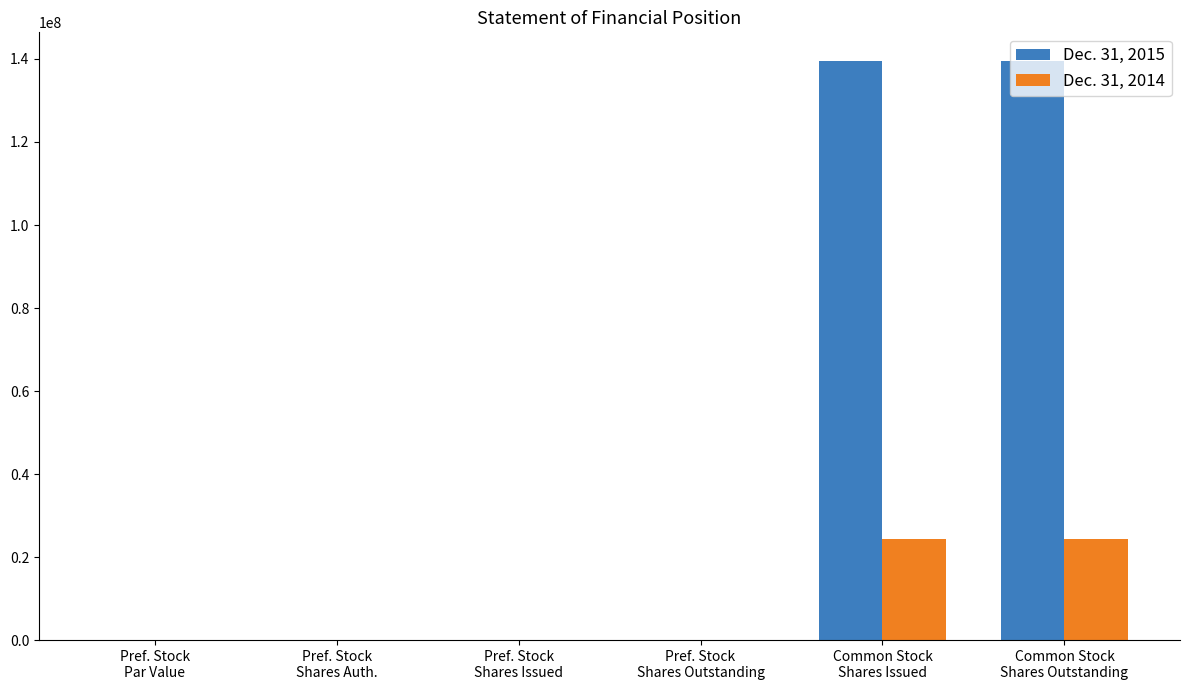

What is the sum of the Dec. 31, 2015 values at Pref. Stock
Shares Outstanding and Pref. Stock
Par Value?

7600